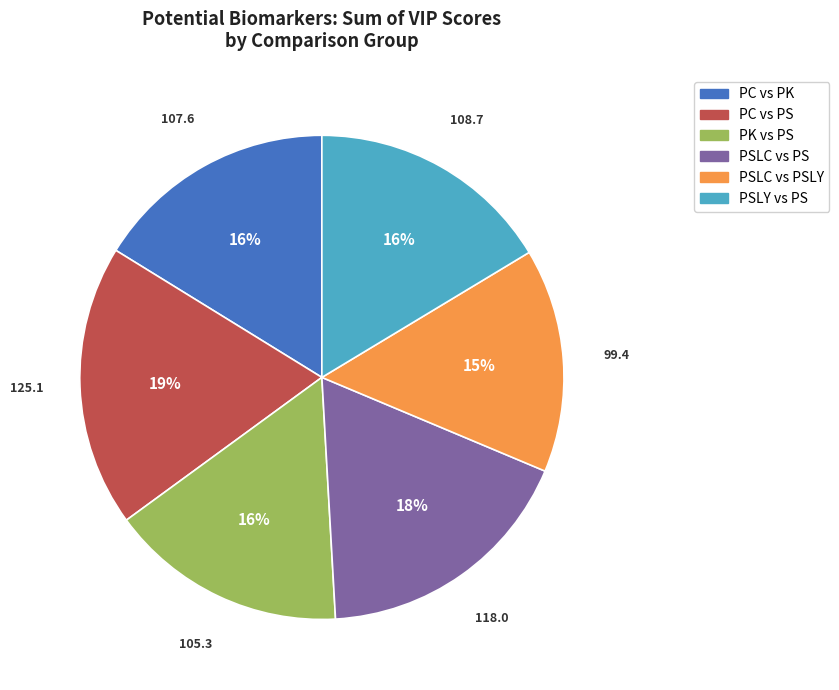

To the nearest percent, what is the difference between the largest and smallest slice percentages?

4%